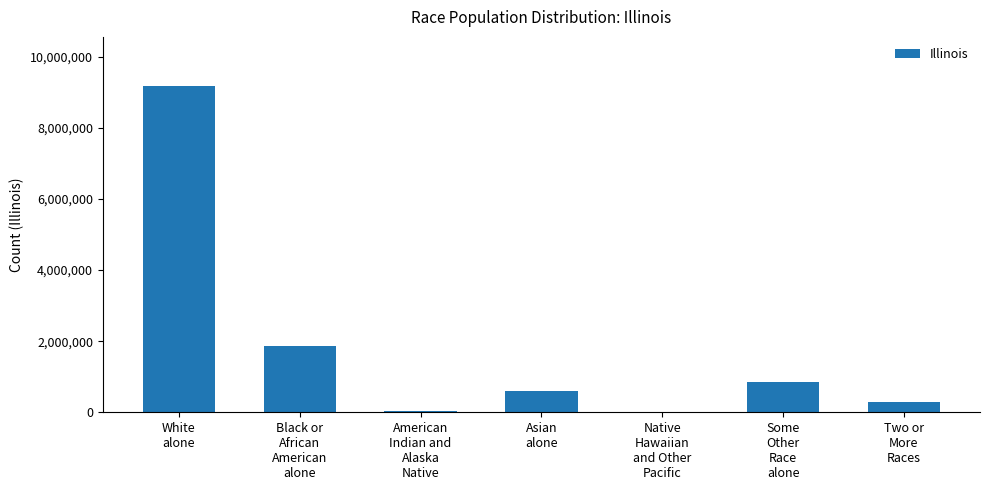

What is the maximum value shown in the chart?

9177877